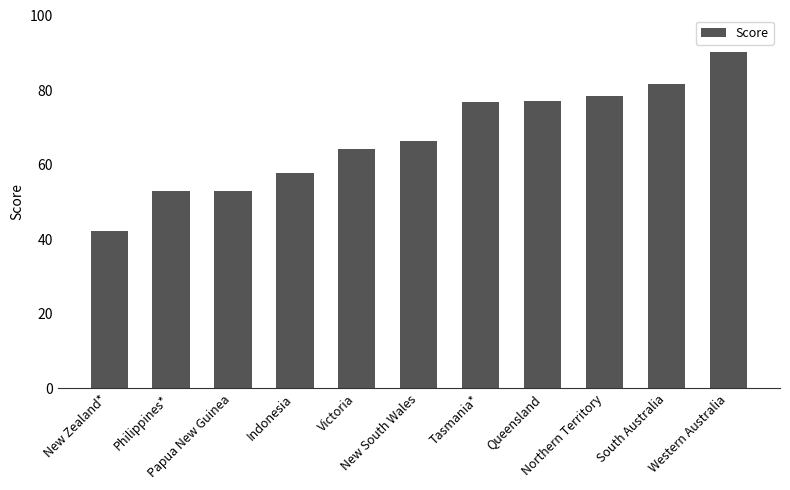

What is the difference between the maximum and minimum values?

47.9